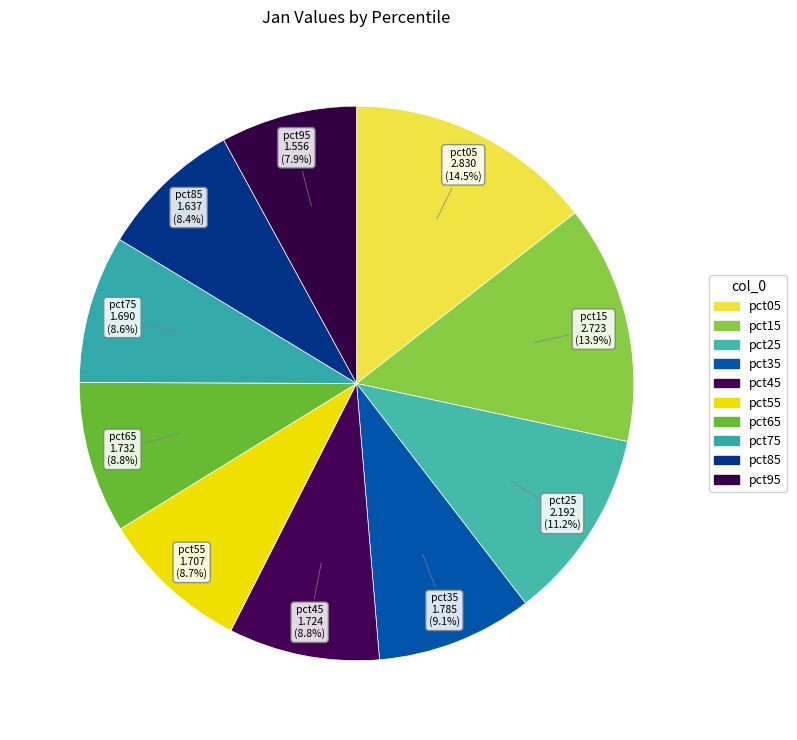

The pct45 slice represents 20% of the pie. True or false?

False